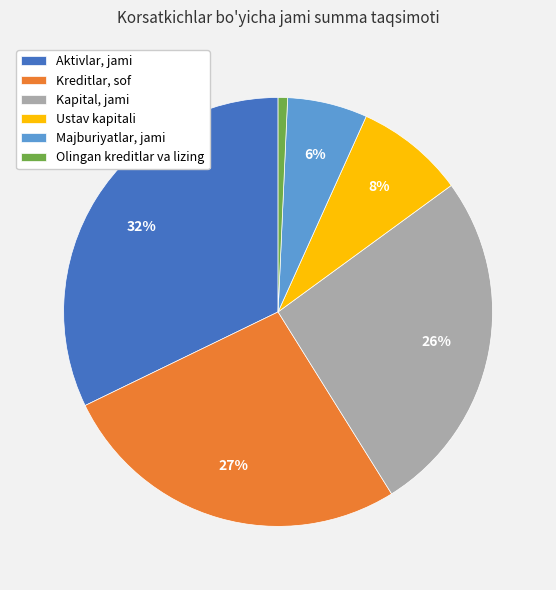

To the nearest percent, what is the difference between the Aktivlar, jami and Olingan kreditlar va lizing slice percentages?

31%